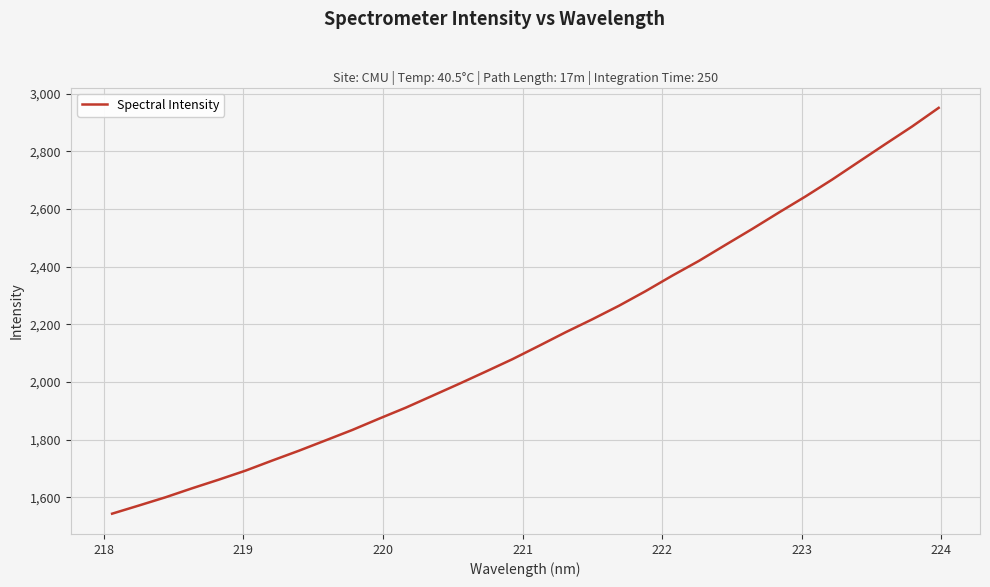

What is the difference between the maximum and minimum values?

1407.4